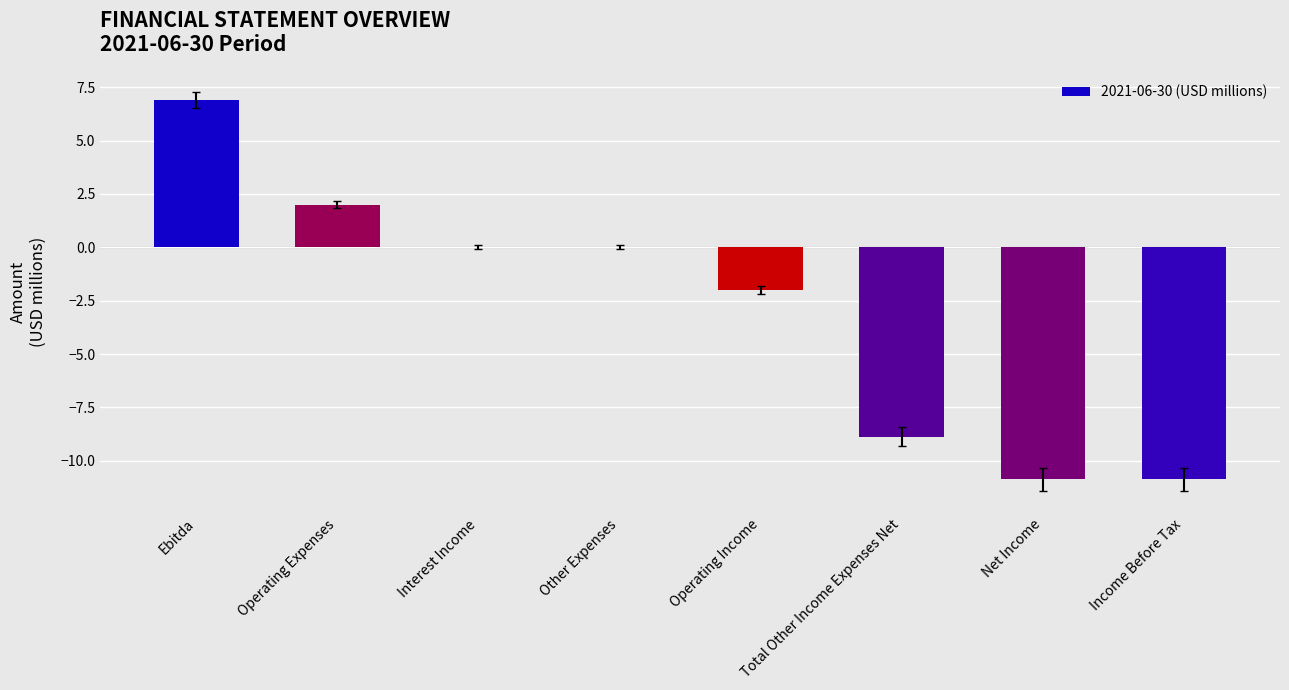

The value at Ebitda is 6.9. True or false?

True